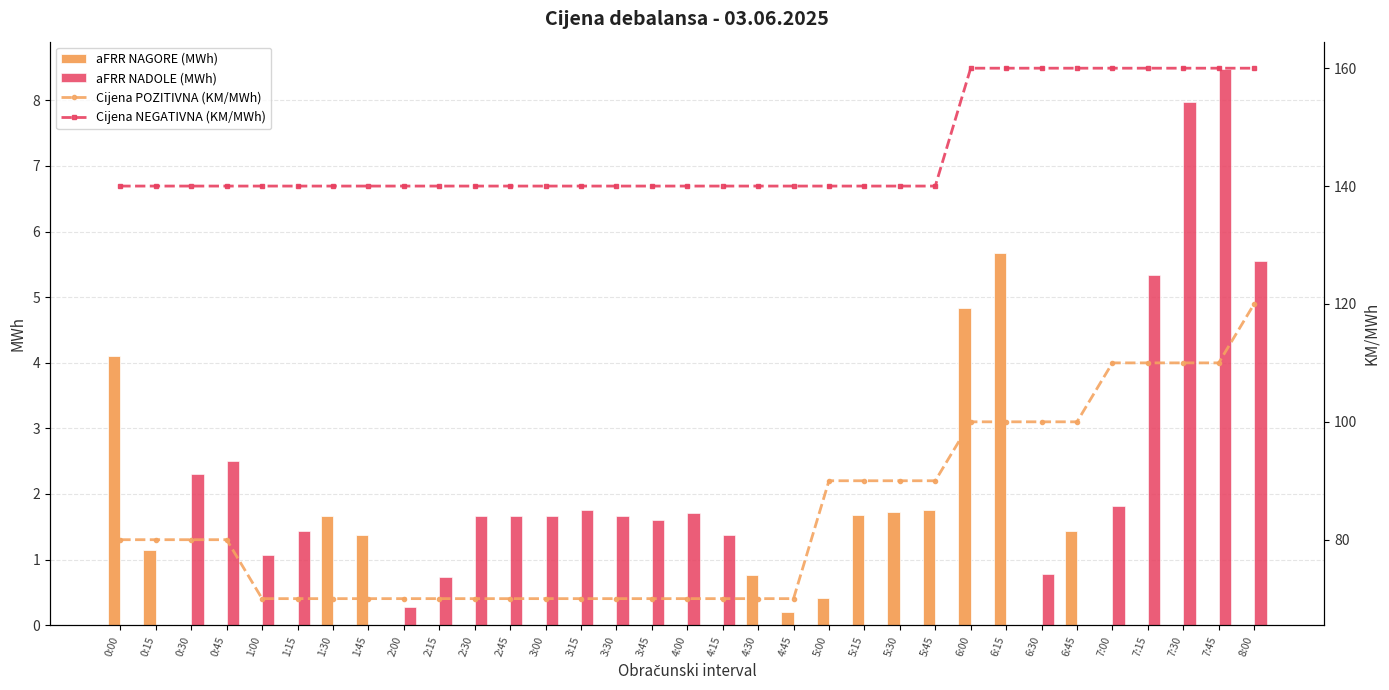

Which series has the widest spread of values?

Cijena POZITIVNA (KM/MWh)